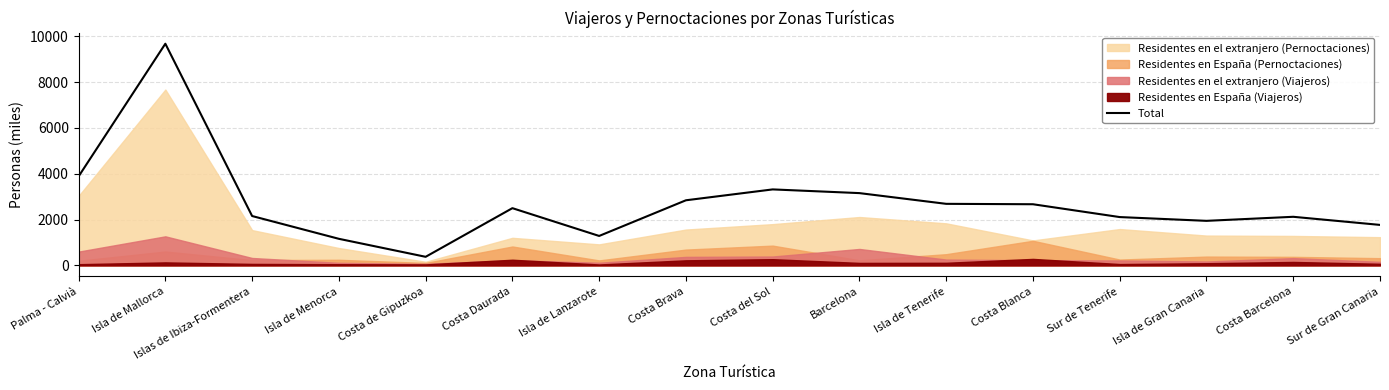

What is the average value?

2726.1